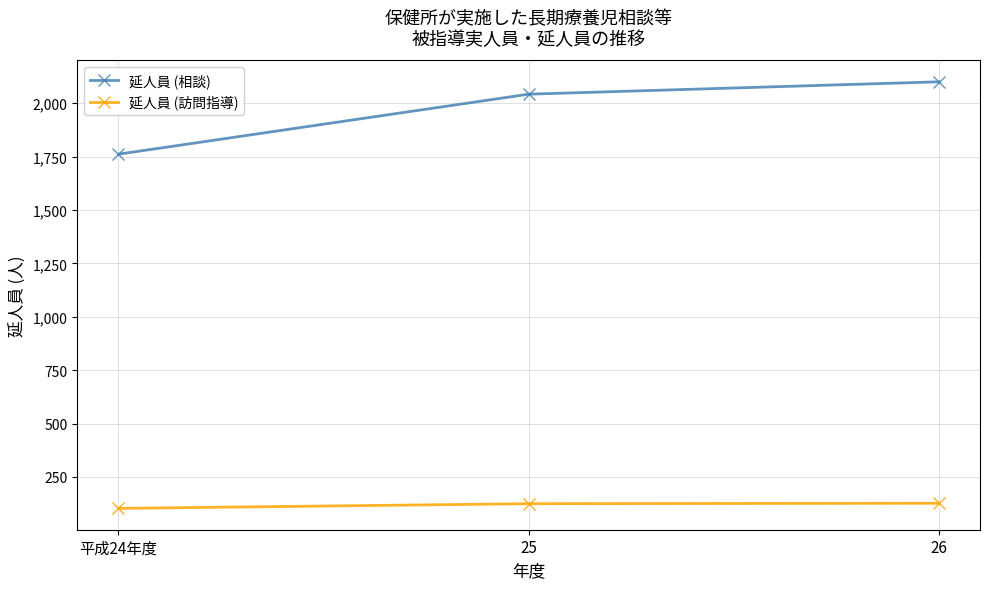

Which series has the largest range (max minus min)?

延人員 (相談)